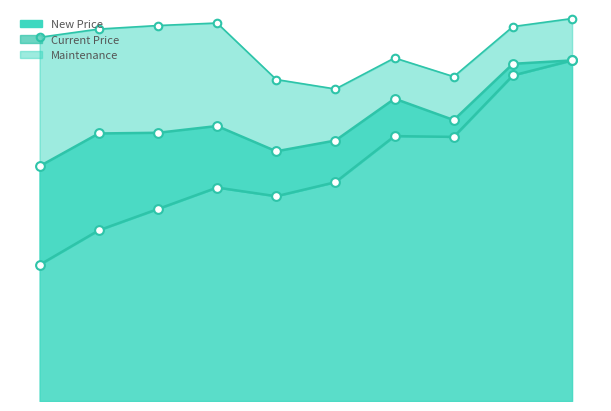

Which series has the largest Y range (max minus min)?

Current Price